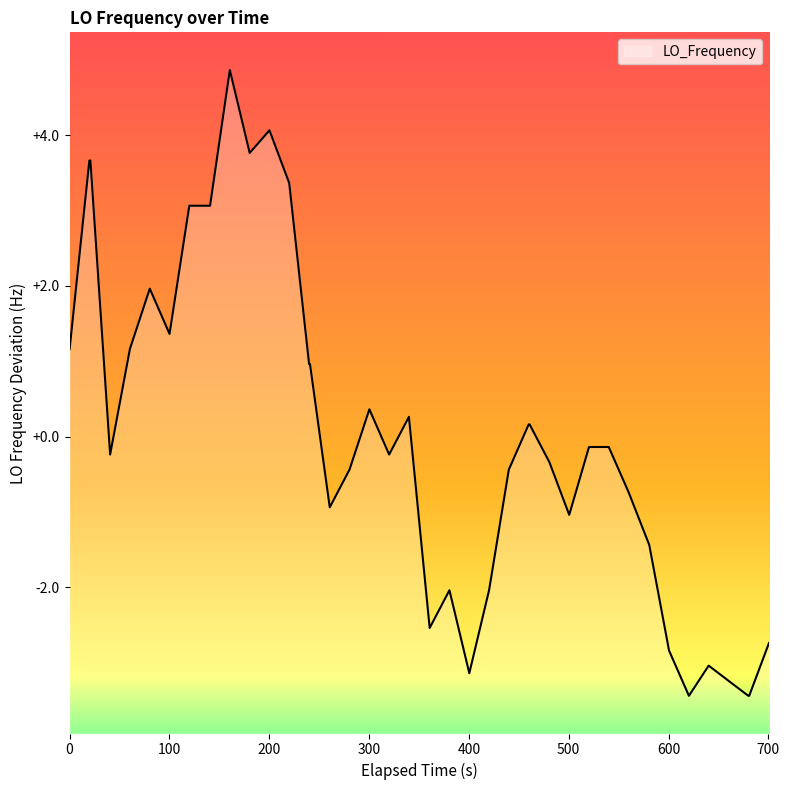

How many data points are less than 0?

22